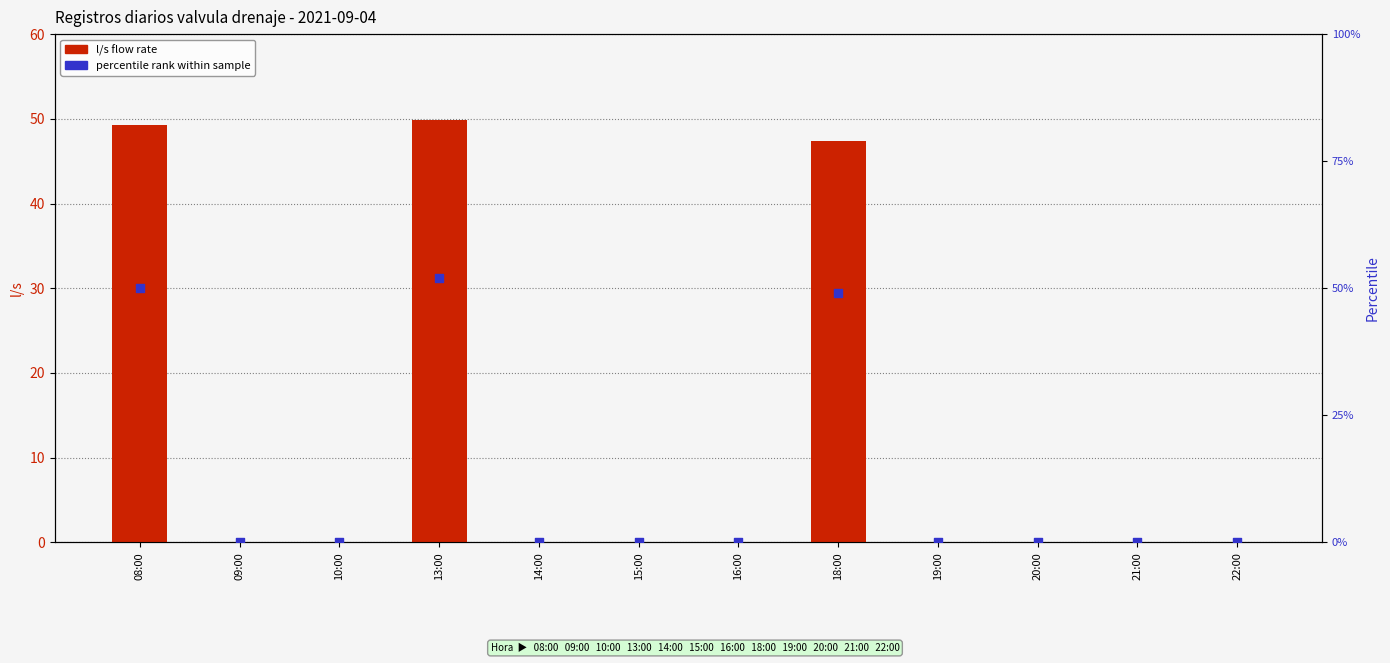

At how many categories does at least one series exceed 15?

3